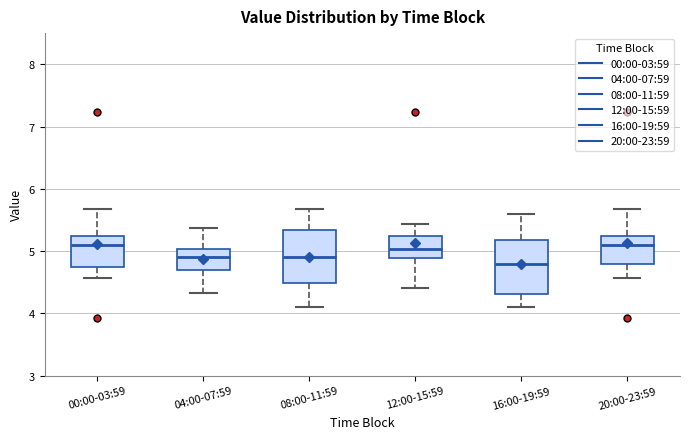

Reading left to right, transcribe this box plot: for each box, give where its median line is, the range the box spans, and where its two whiskers end, as read against the y-axis. The values are not printed on the chart, so give them approximately, as read against the axis.

00:00-03:59: median 5.1, box 4.8 to 5.3, whiskers 4.6 to 5.7
04:00-07:59: median 4.9, box 4.7 to 5.0, whiskers 4.3 to 5.4
08:00-11:59: median 4.9, box 4.5 to 5.3, whiskers 4.1 to 5.7
12:00-15:59: median 5.0, box 4.9 to 5.2, whiskers 4.4 to 5.4
16:00-19:59: median 4.8, box 4.3 to 5.2, whiskers 4.1 to 5.6
20:00-23:59: median 5.1, box 4.8 to 5.2, whiskers 4.6 to 5.7